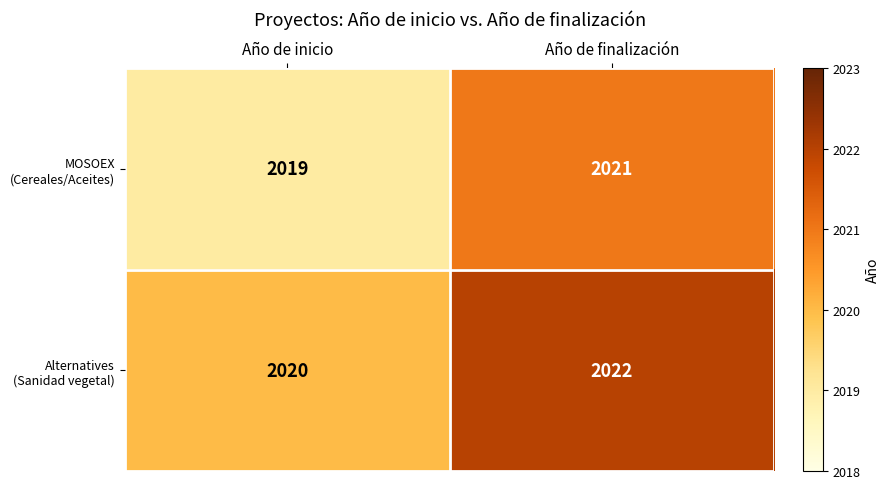

True or false: MOSOEX (Cereales/Aceites) has a value of 2019 at Año de inicio.

True